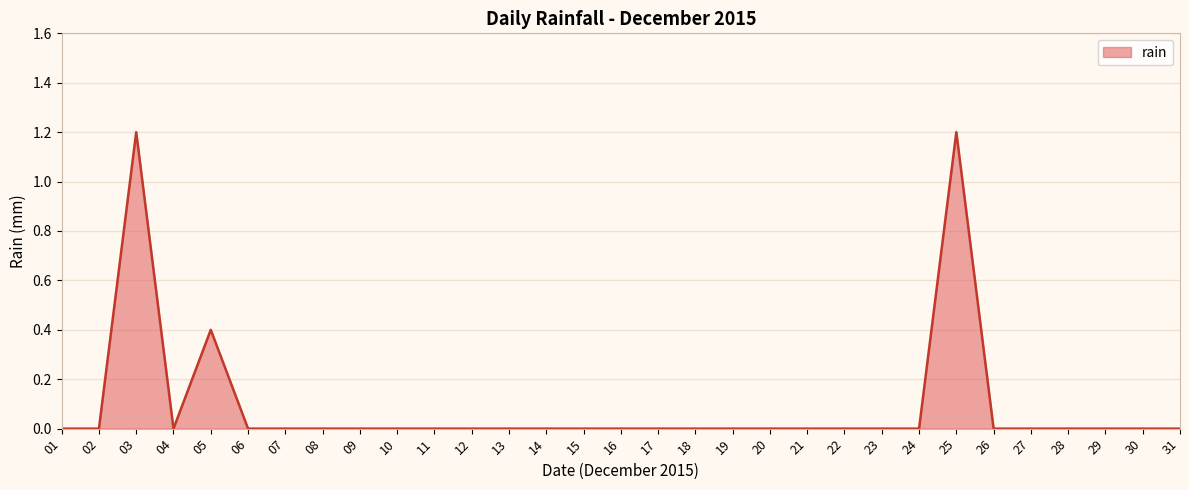

What is the greatest value displayed?

1.2